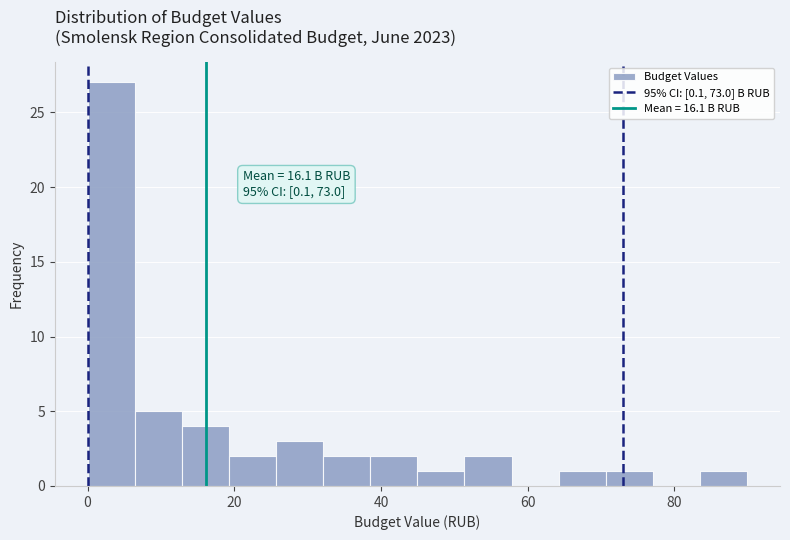

Around what value on the x-axis is the tallest bar? Give the approximate position of its centre, as read against the axis.

4